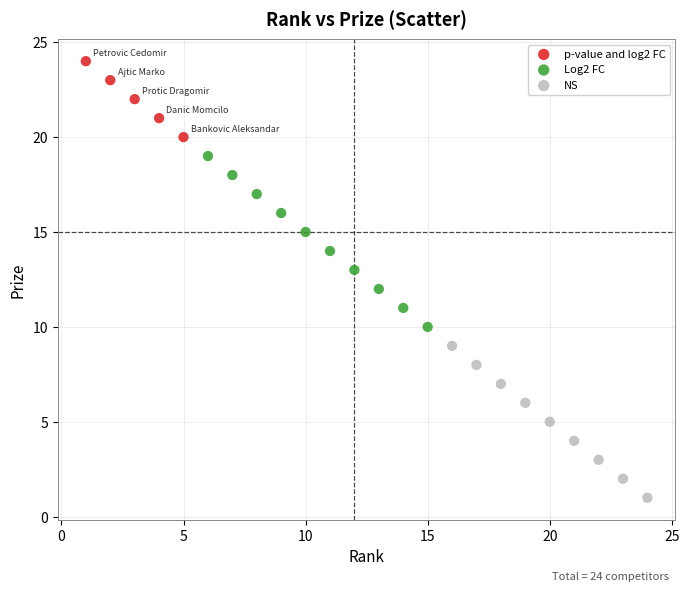

Which series reaches the maximum Y coordinate?

p-value and log2 FC